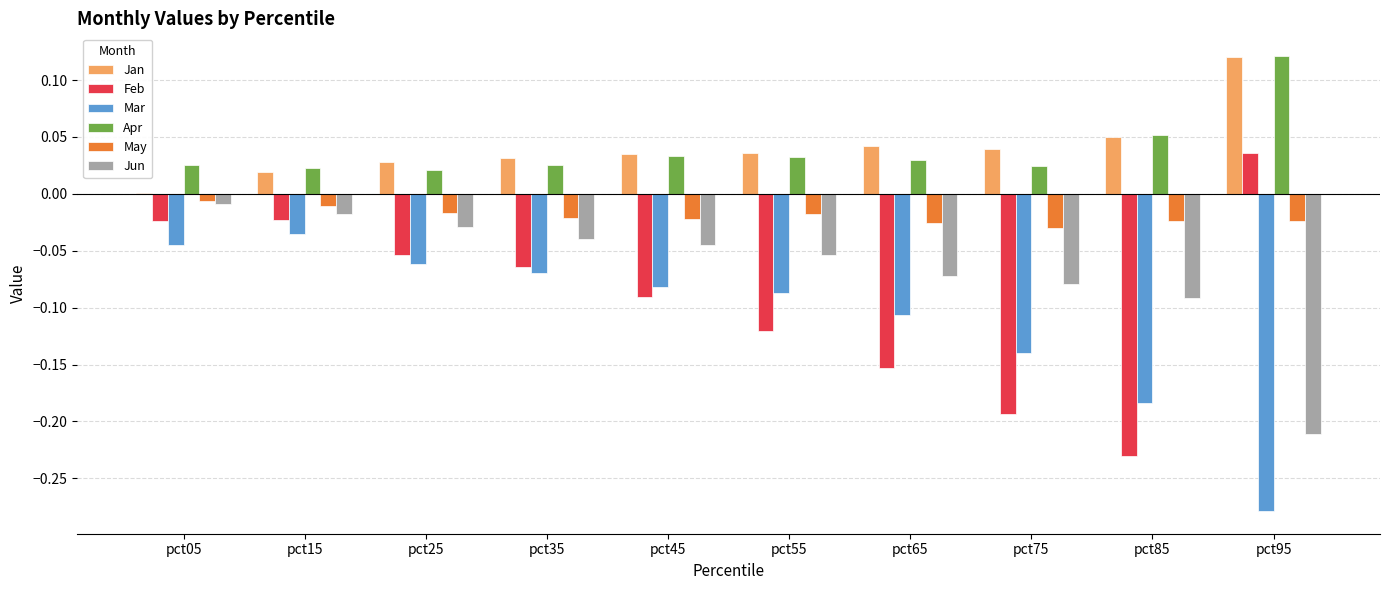

True or false: Mar has a value of -0.0 at pct15.

True